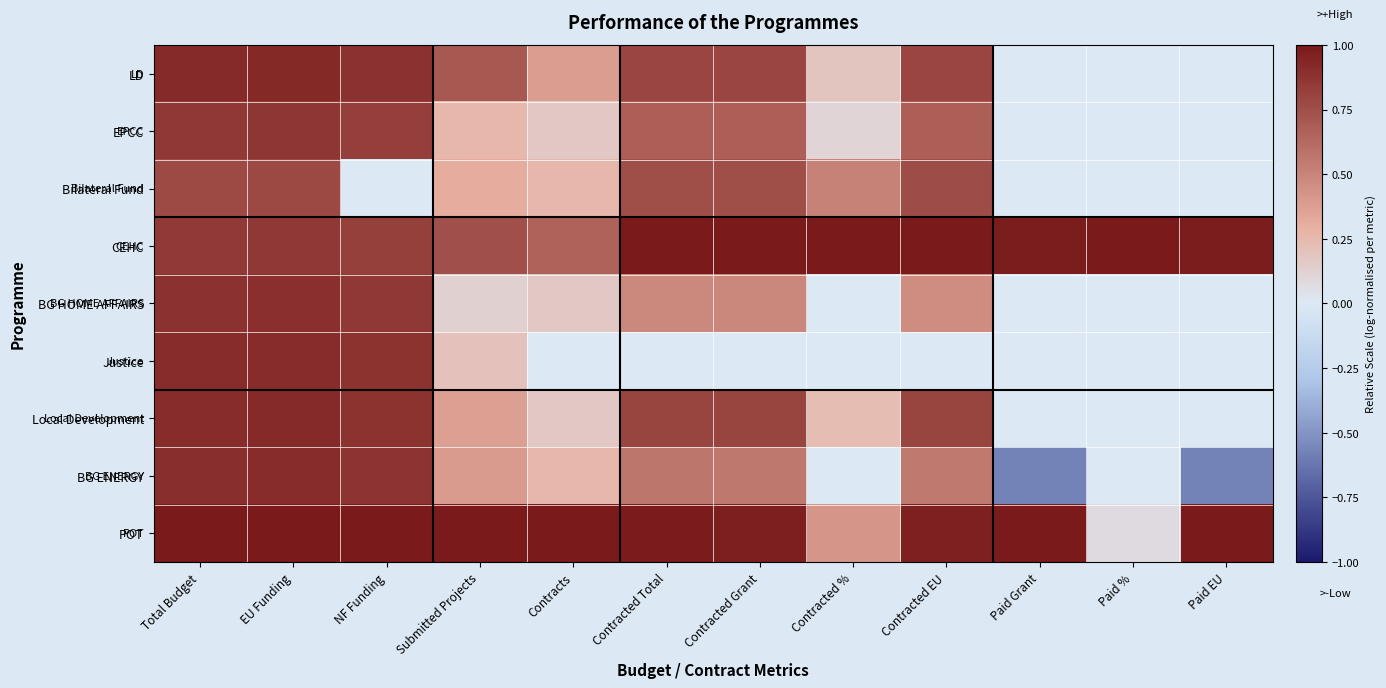

What is the greatest value displayed?

1.0